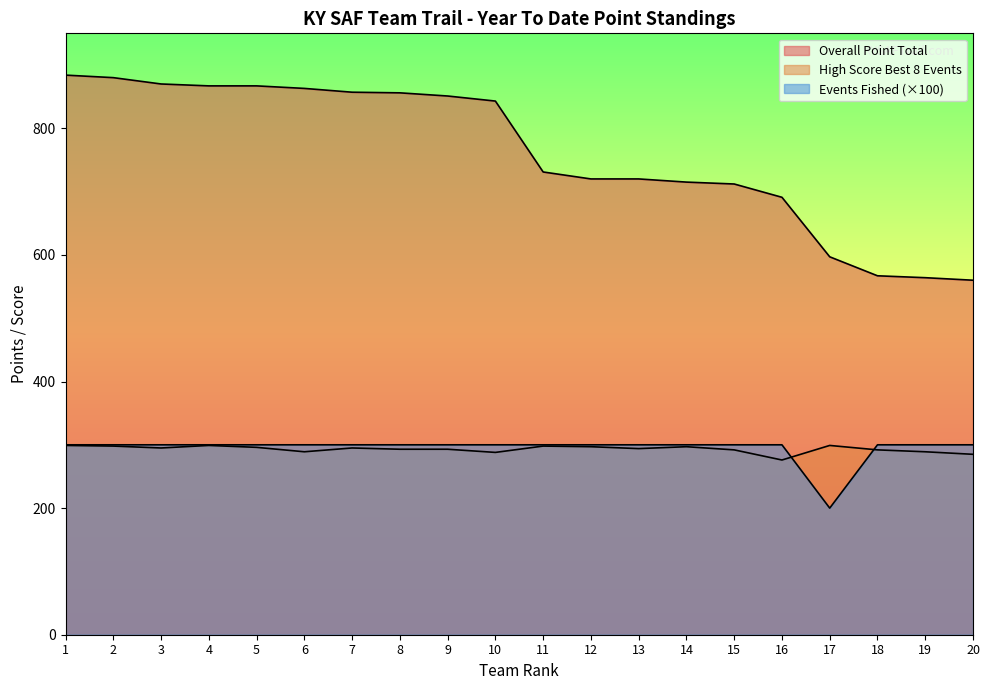

Rank the categories by Events Fished value from lowest to highest.

17, 1, 2, 3, 4, 5, 6, 7, 8, 9, 10, 11, 12, 13, 14, 15, 16, 18, 19, 20